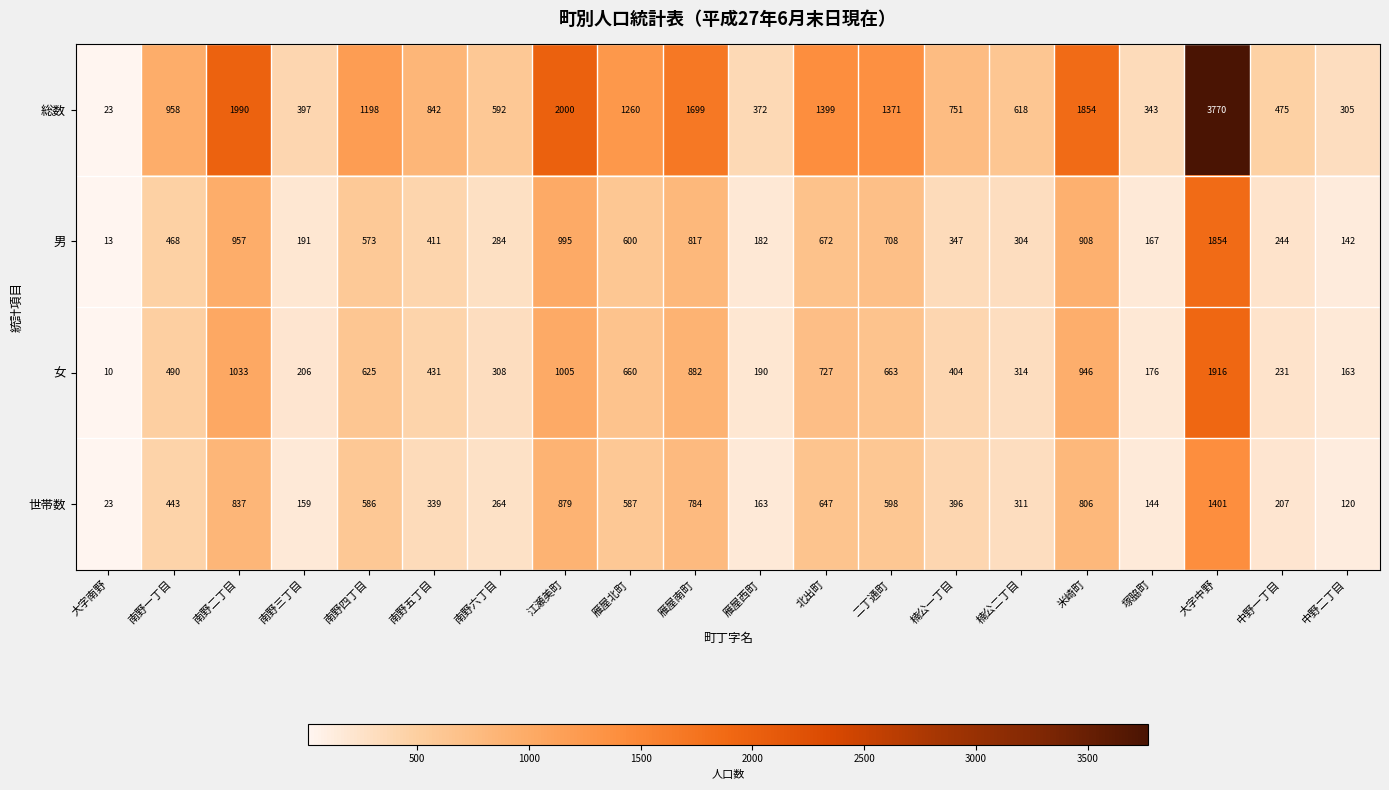

At which label does 総数 reach its peak?

大字中野